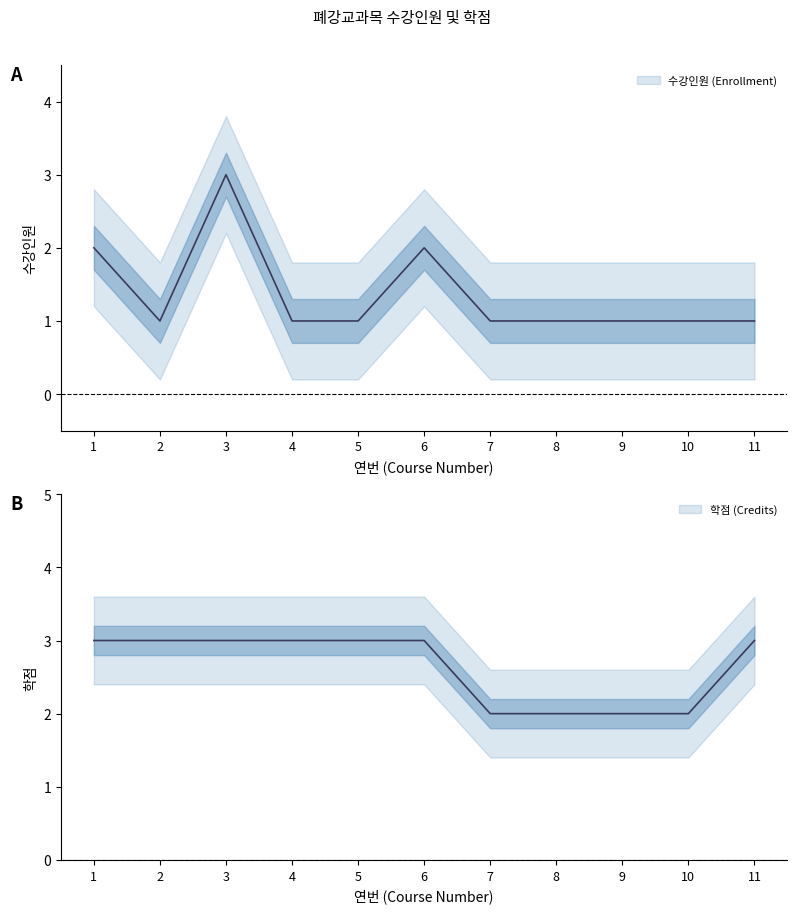

How many lines are shown in the chart?

2